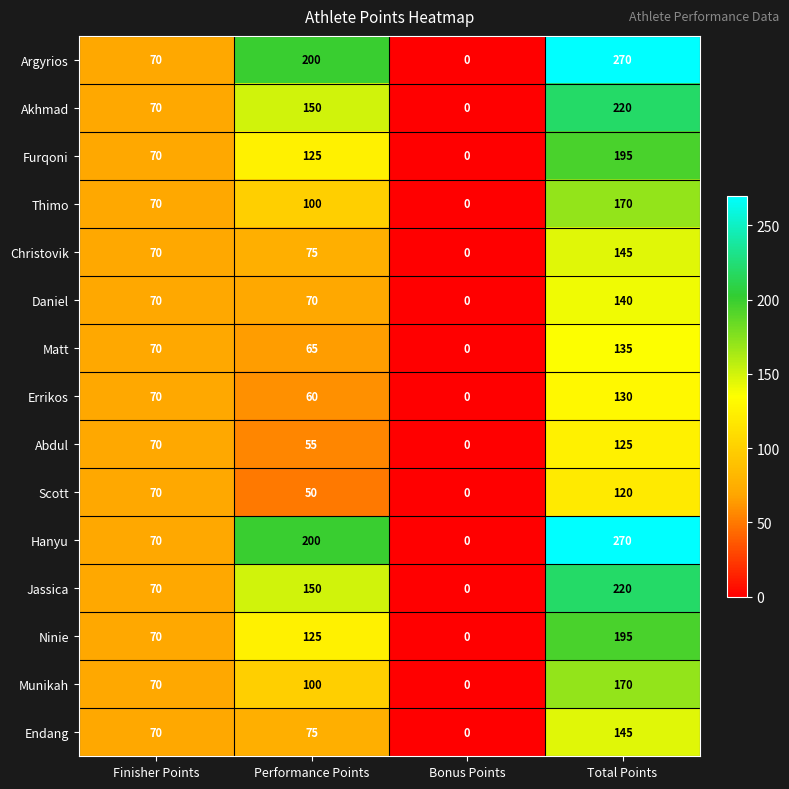

What is the spread (max minus min) of values at Total Points?

150